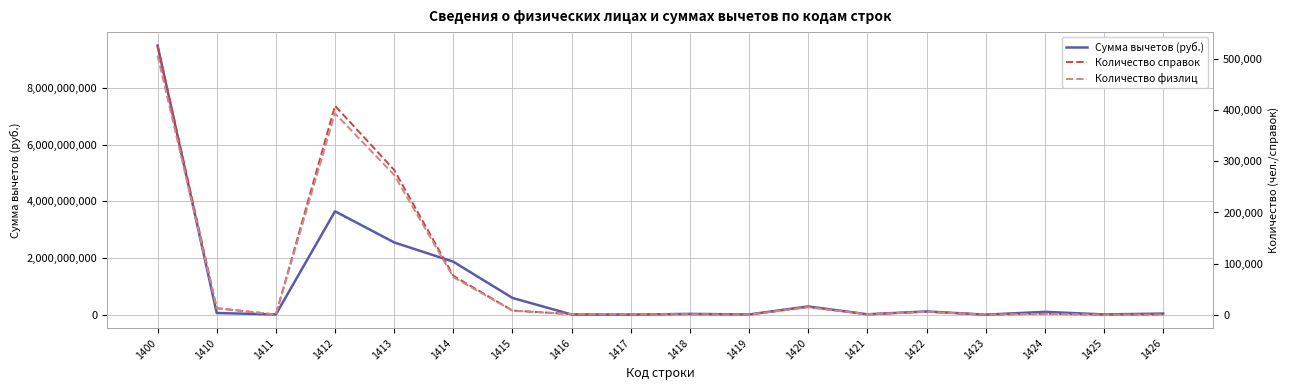

What is the difference between the second highest and minimum values in the Количество физлиц series?

393309